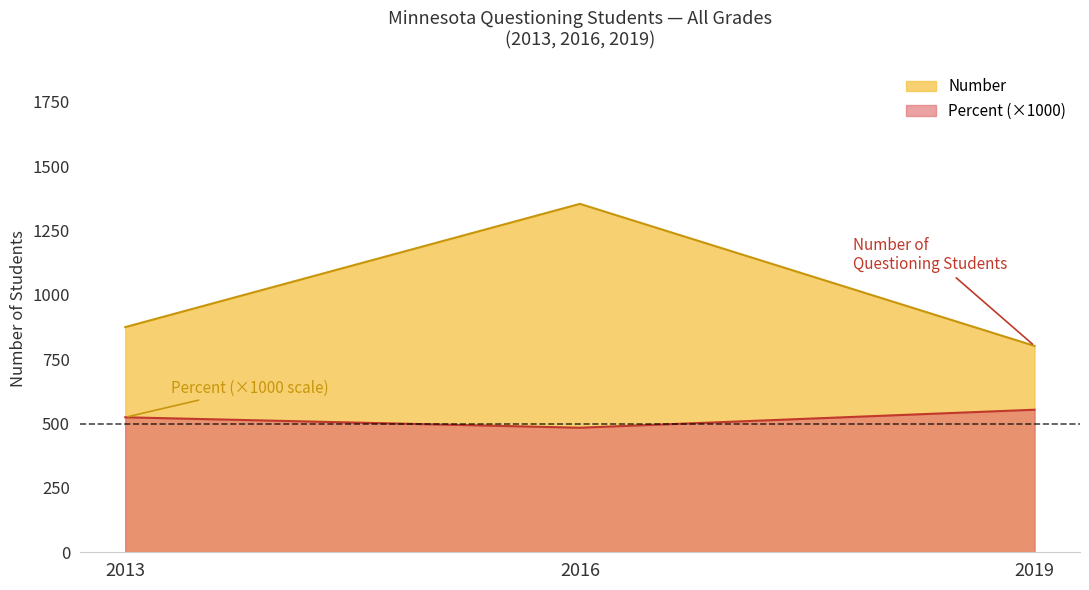

How many Percent values are between 484 and 554?

3